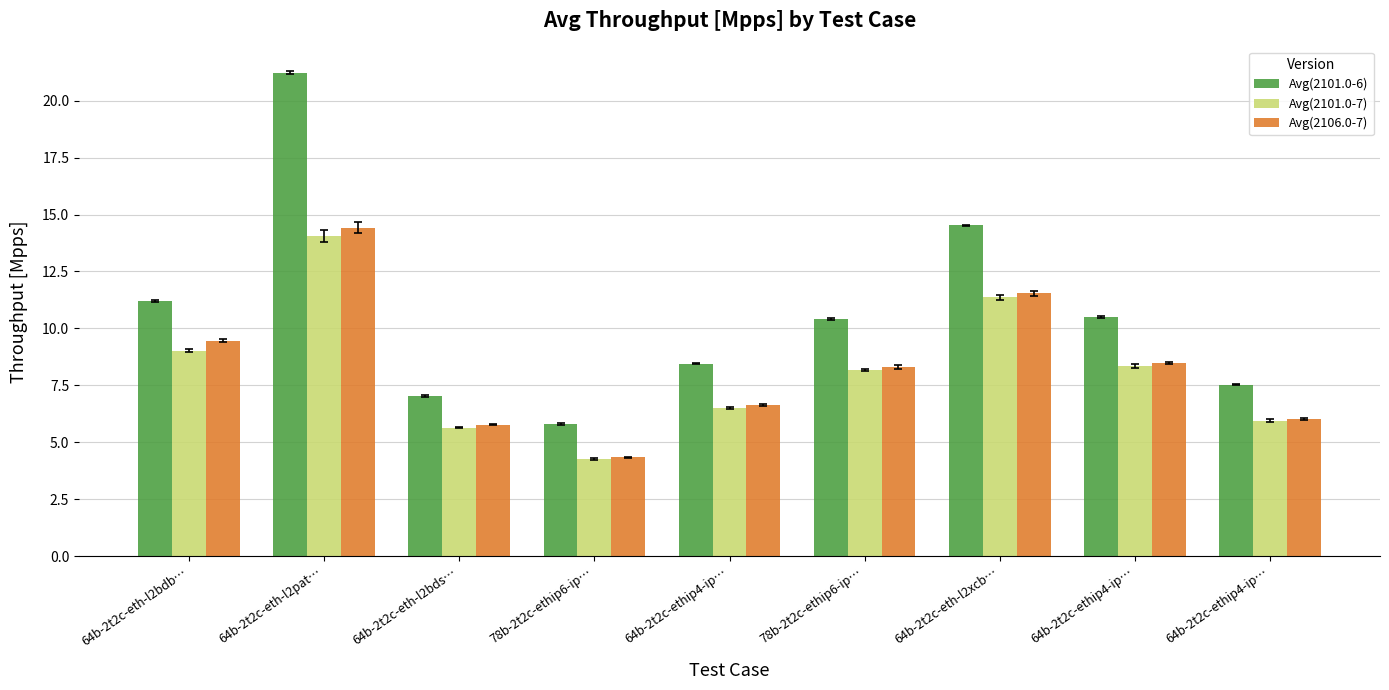

Does the chart contain any negative values?

No